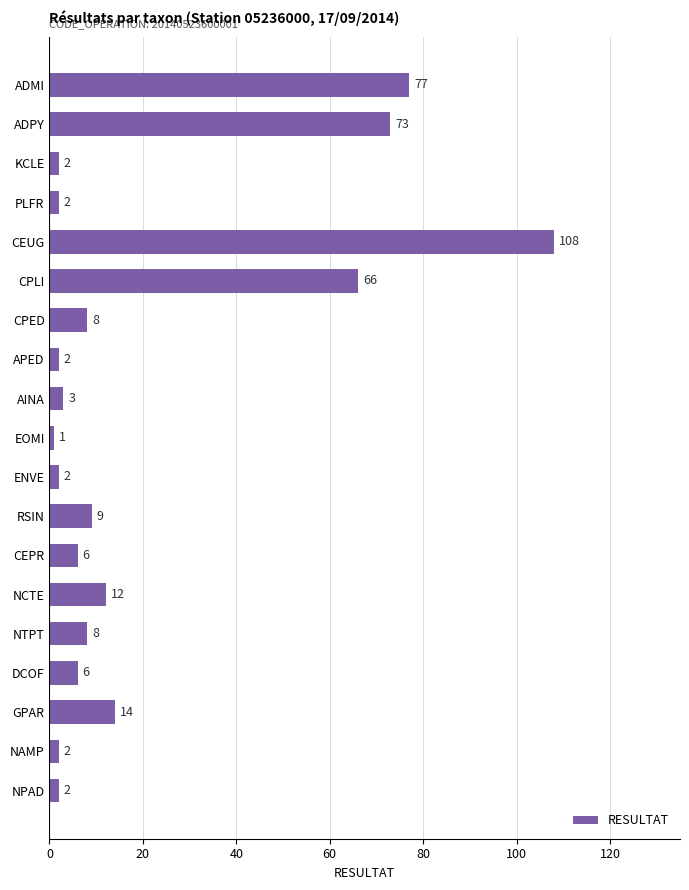

Reading bottom to top, extract all data points from this chart.

NPAD=2	NAMP=2	GPAR=14	DCOF=6	NTPT=8	NCTE=12	CEPR=6	RSIN=9	ENVE=2	EOMI=1	AINA=3	APED=2	CPED=8	CPLI=66	CEUG=108	PLFR=2	KCLE=2	ADPY=73	ADMI=77